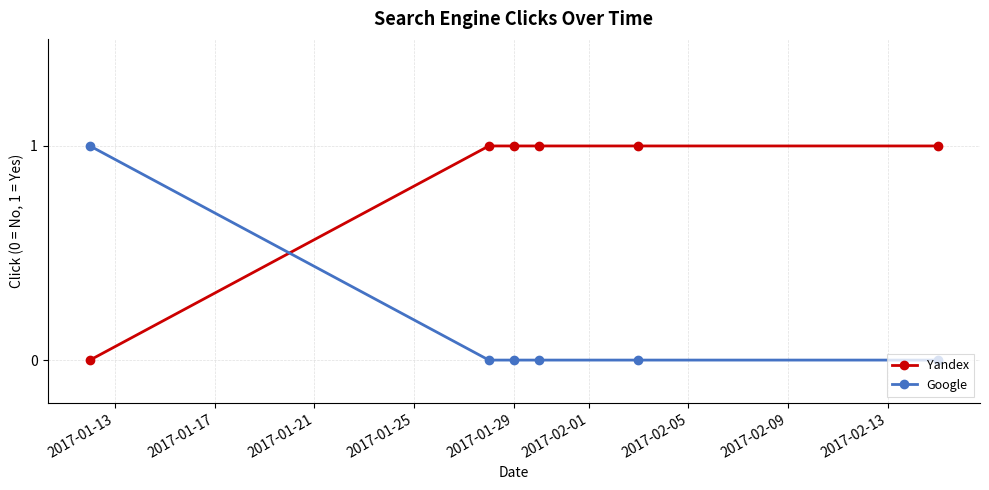

What is the sum of all Yandex values?

5